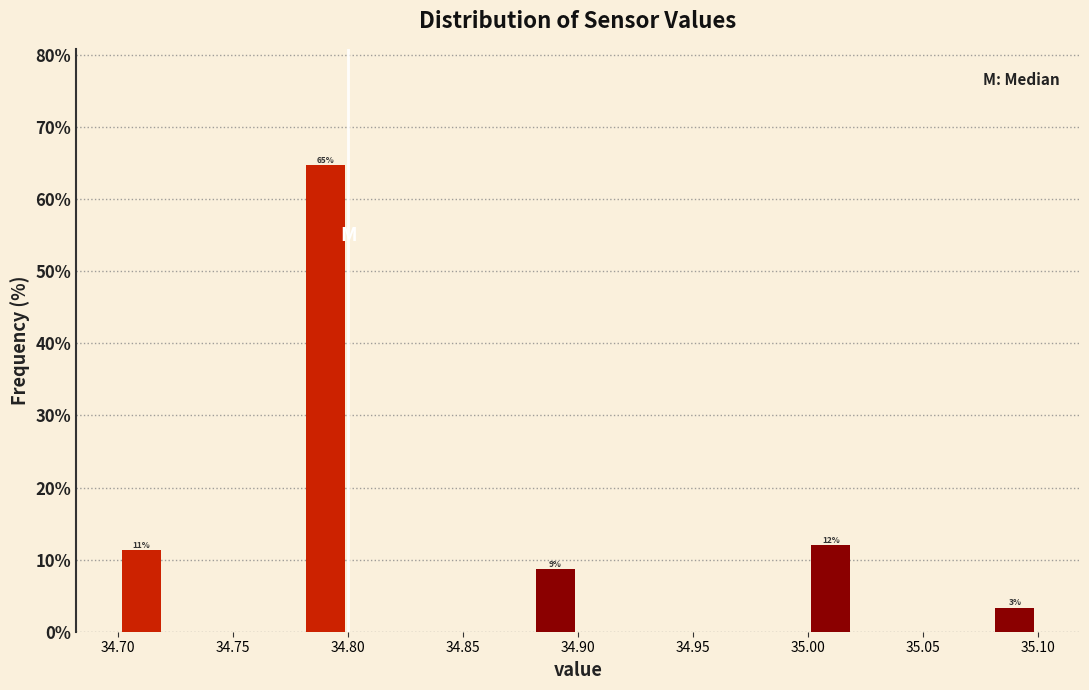

Which range on the x-axis has the tallest bar?

34.78 to 34.80